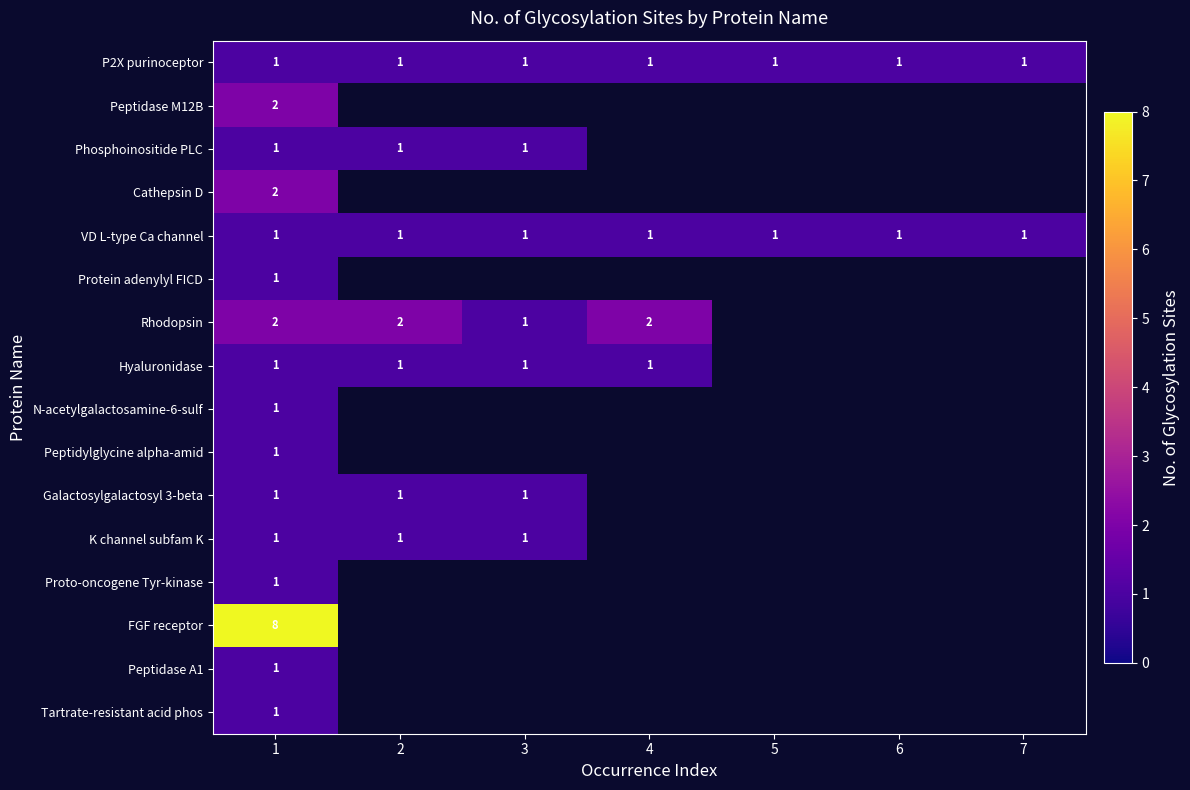

What is the difference between the highest and lowest values at 1?

7